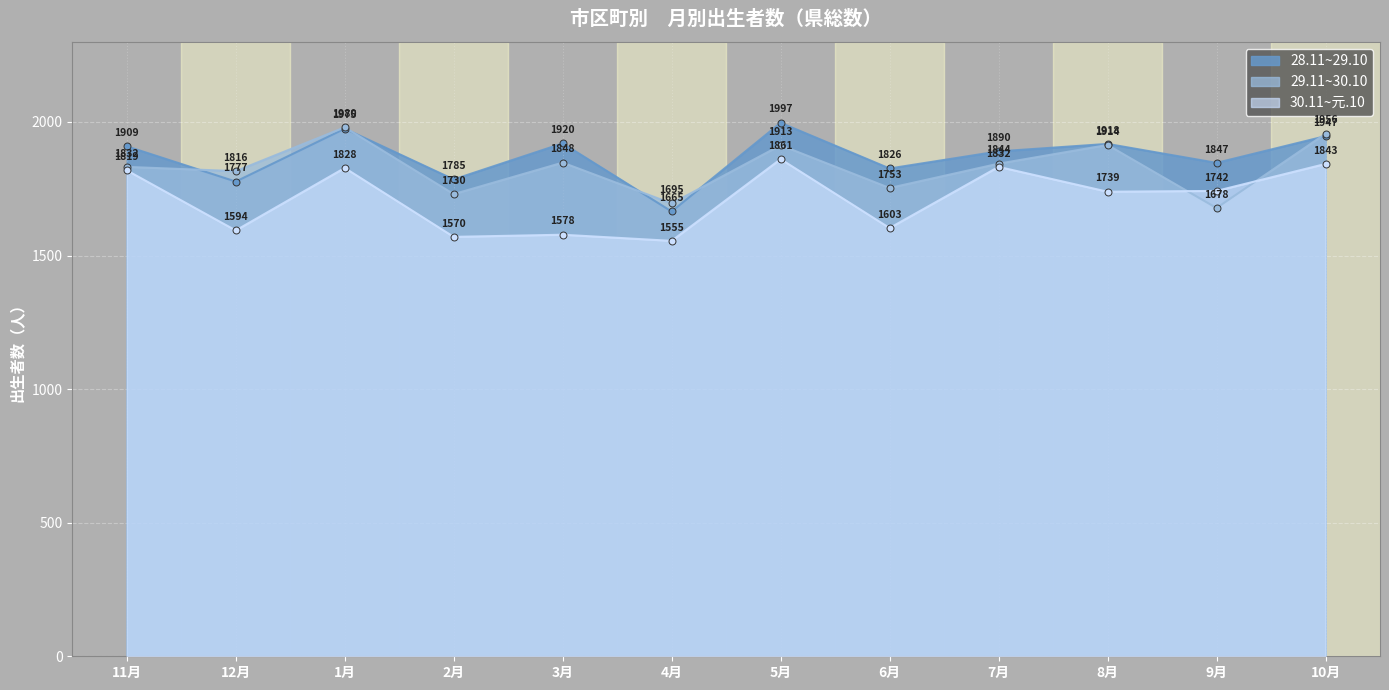

True or false: 30.11~元.10 has a value of 978 at 3月.

False